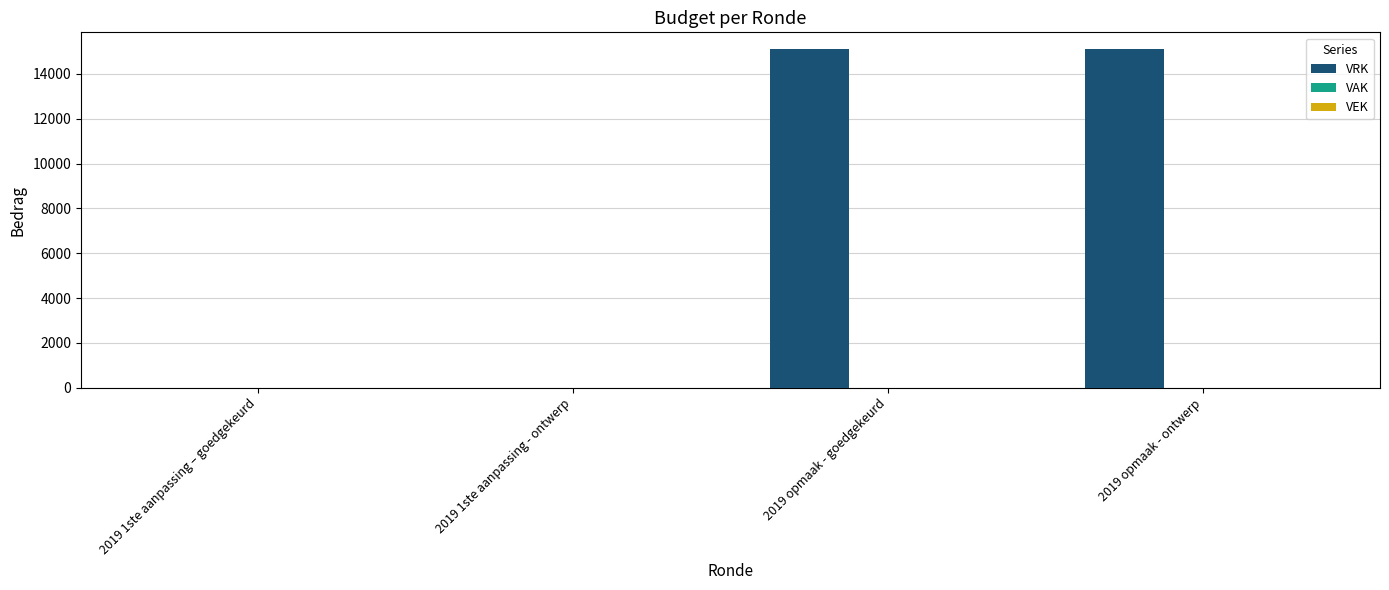

Approximately how many times larger is the value at 2019 opmaak - goedgekeurd compared to 2019 opmaak - ontwerp?

1.0